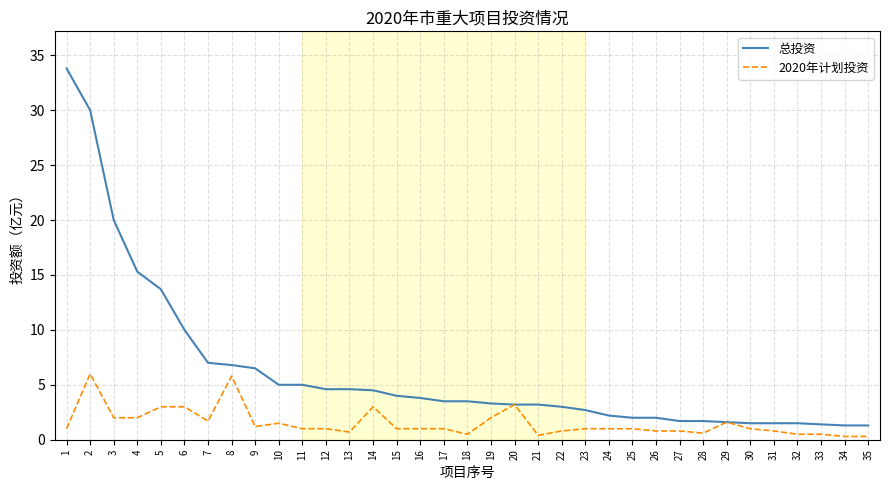

List the series in order of their peak value, lowest first.

2020年计划投资, 总投资